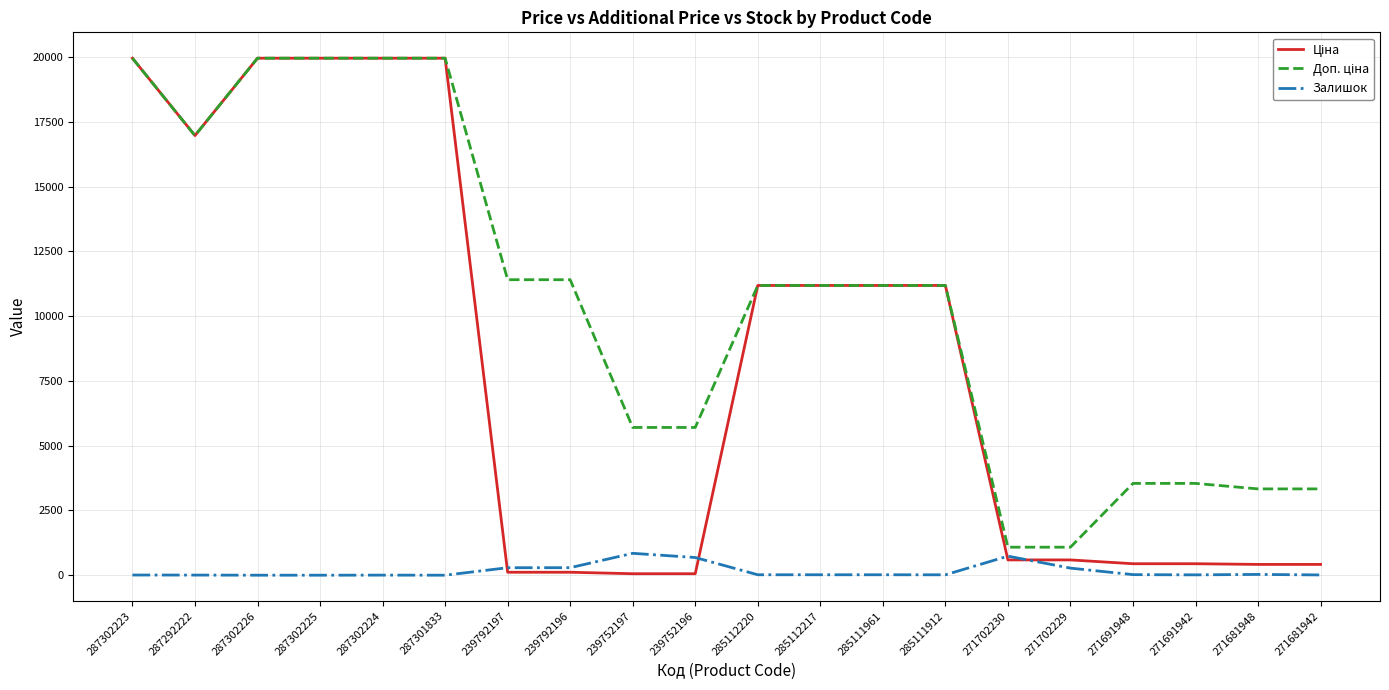

Is it true that Залишок equals 17.0 at 285111961?

True